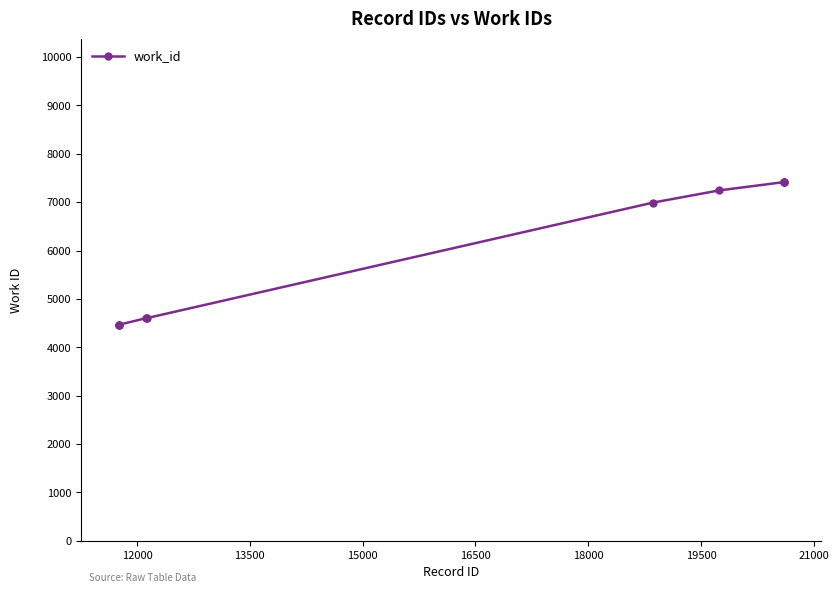

What is the smallest value displayed?

4466